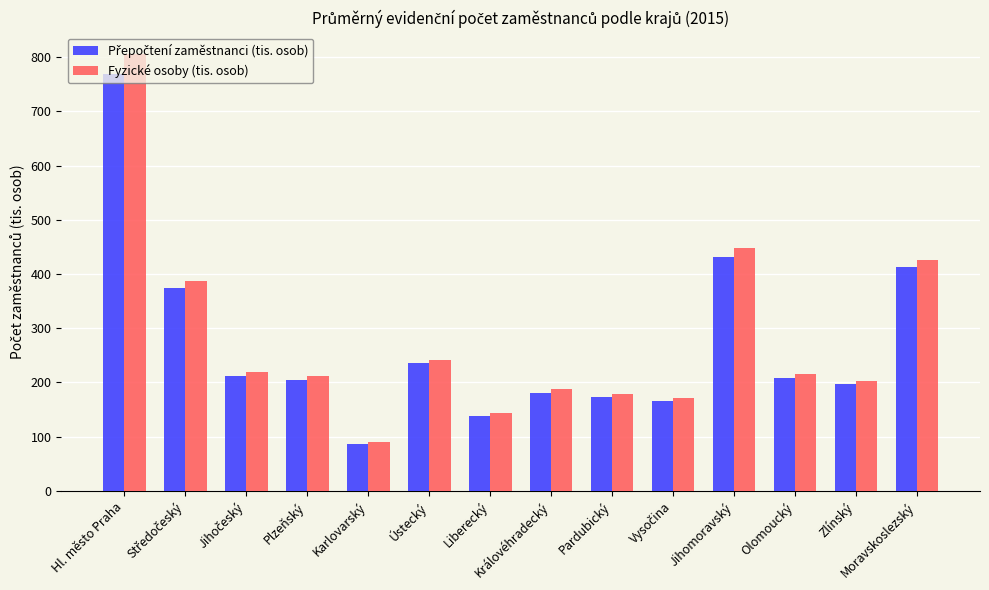

What is the sum of all Fyzické osoby (tis. osob) values?

3925.2